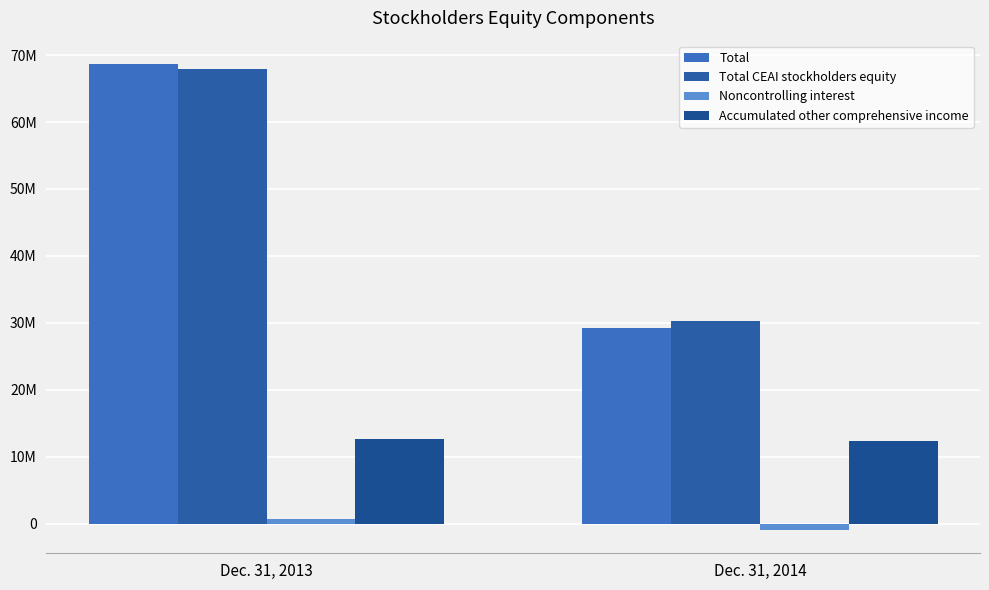

Which has a higher value, Dec. 31, 2014 or Dec. 31, 2013?

Dec. 31, 2013